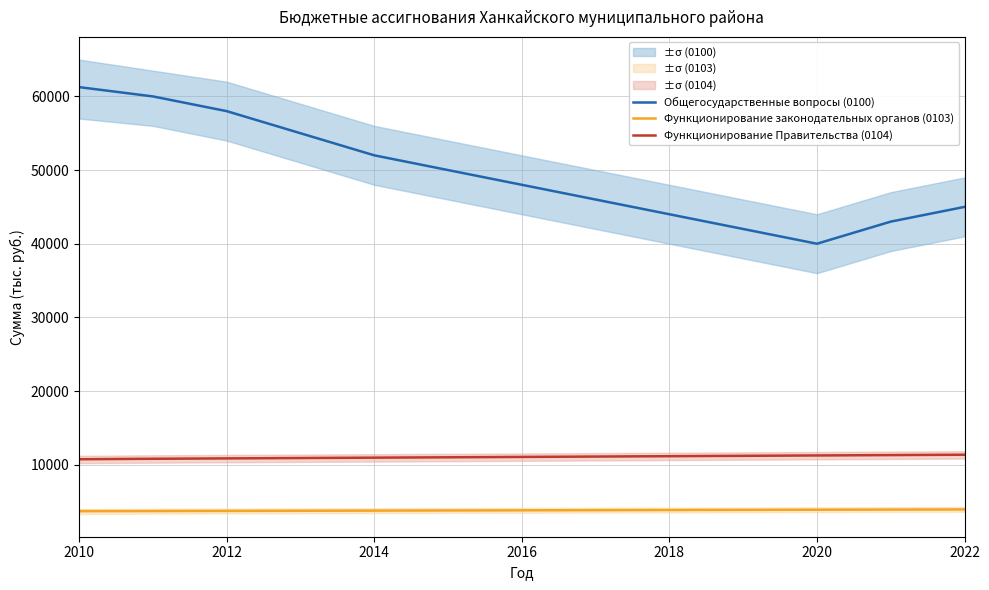

True or false: Функционирование законодательных органов (0103) and Общегосударственные вопросы (0100) intersect in this chart.

False